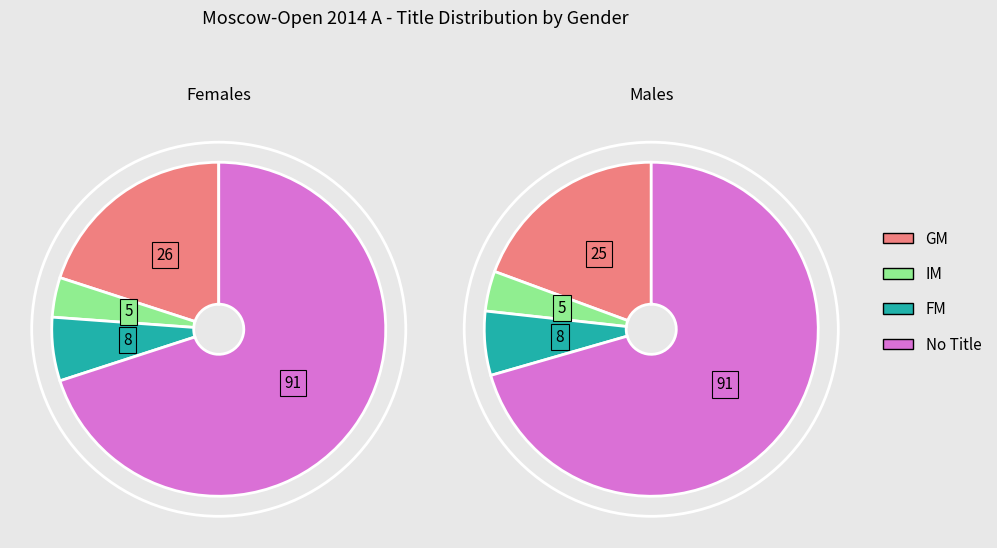

Does any single category account for the majority?

Yes